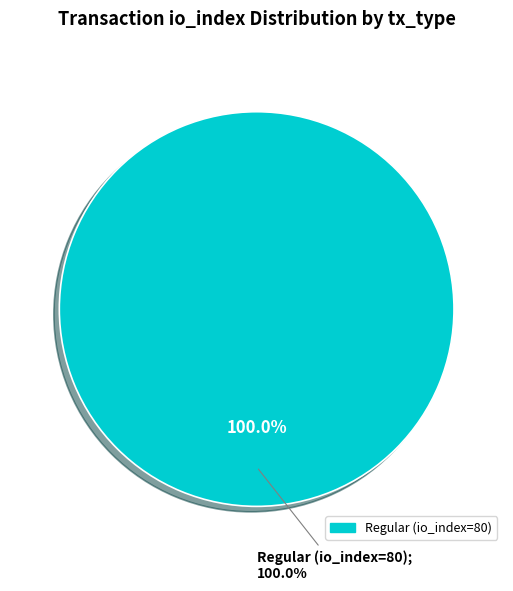

Between Revocation (io_index=0) and Regular (io_index=80), which is larger?

Regular (io_index=80)